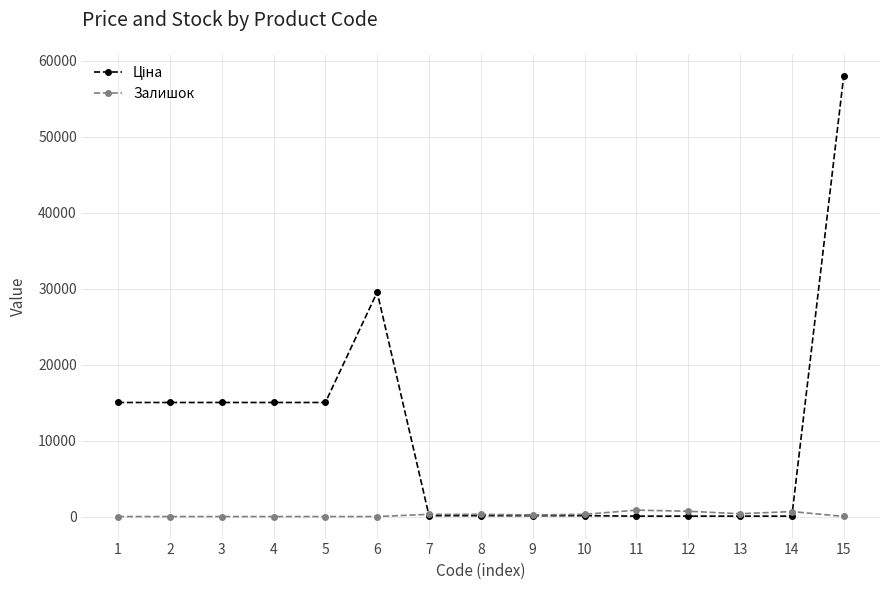

What is the difference between the maximum and second lowest values in the Залишок series?

845.0